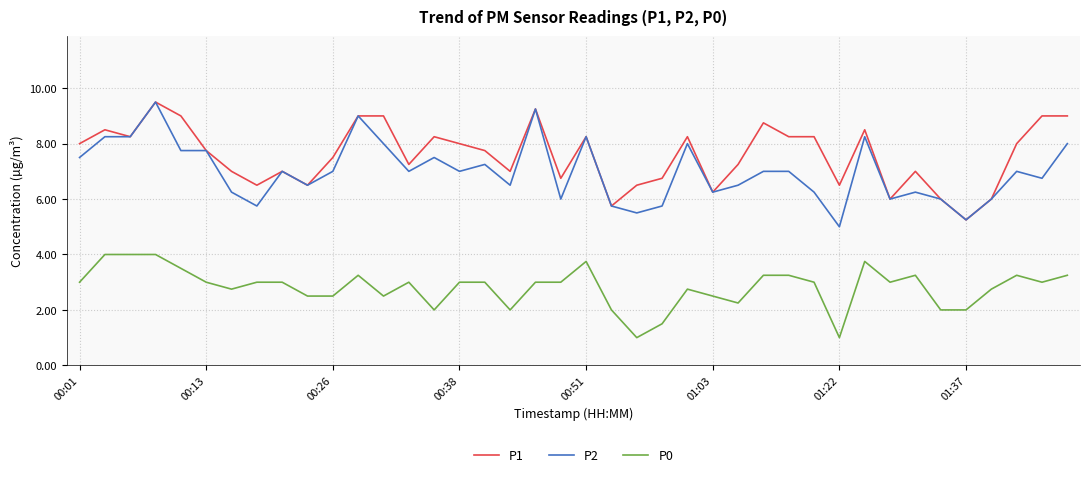

Which series has the largest total across all categories?

P1